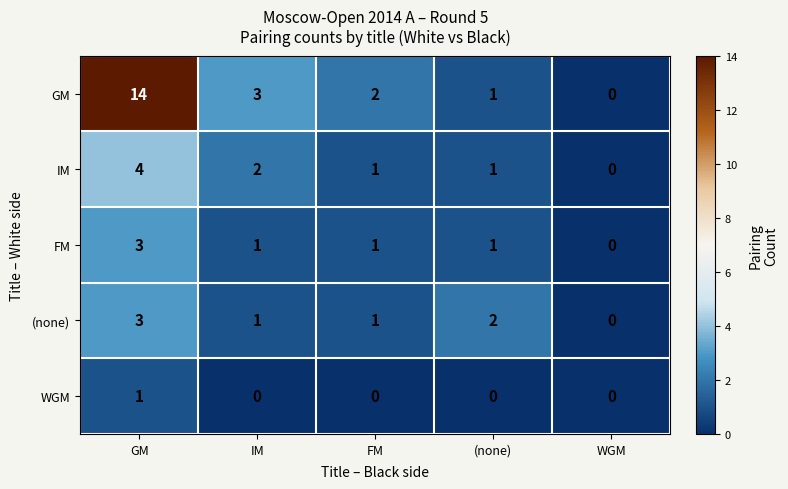

Between GM and FM, which series saw the biggest shift?

GM